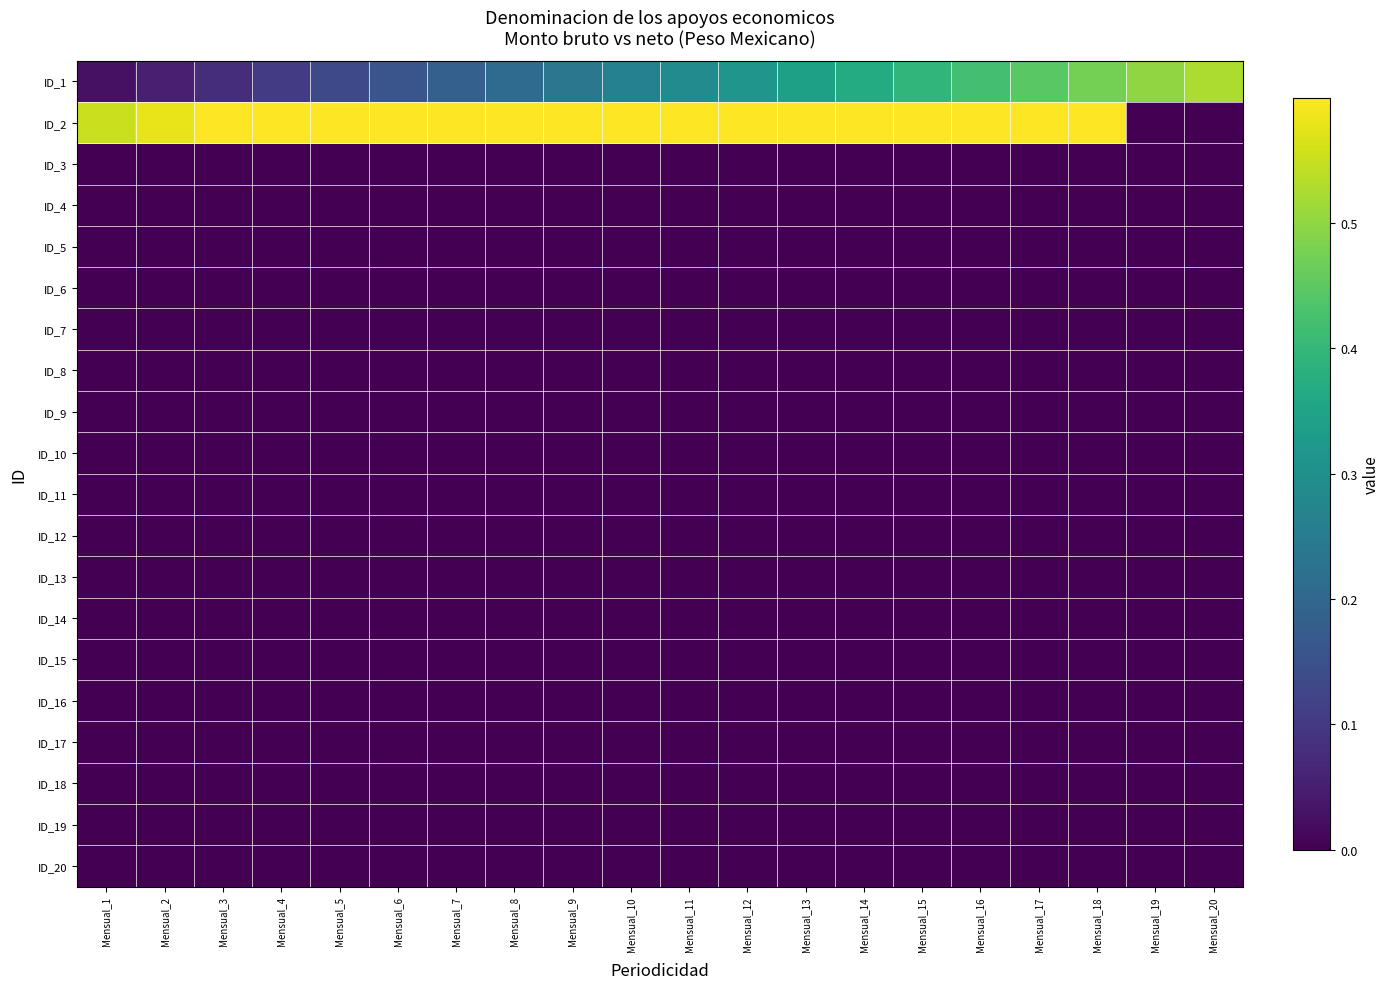

Reading left to right, list all the values displayed in this chart.

ID_1: Mensual_1=0.0	Mensual_2=0.1	Mensual_3=0.1	Mensual_4=0.1	Mensual_5=0.1	Mensual_6=0.2	Mensual_7=0.2	Mensual_8=0.2	Mensual_9=0.2	Mensual_10=0.3	Mensual_11=0.3	Mensual_12=0.3	Mensual_13=0.3	Mensual_14=0.4	Mensual_15=0.4	Mensual_16=0.4	Mensual_17=0.4	Mensual_18=0.5	Mensual_19=0.5	Mensual_20=0.5
ID_2: Mensual_1=0.6	Mensual_2=0.6	Mensual_3=0.6	Mensual_4=0.6	Mensual_5=0.7	Mensual_6=0.7	Mensual_7=0.7	Mensual_8=0.7	Mensual_9=0.8	Mensual_10=0.8	Mensual_11=0.8	Mensual_12=0.8	Mensual_13=0.9	Mensual_14=0.9	Mensual_15=0.9	Mensual_16=0.9	Mensual_17=1.0	Mensual_18=1.0	Mensual_19=0.0	Mensual_20=0.0
ID_3: Mensual_1=0.0	Mensual_2=0.0	Mensual_3=0.0	Mensual_4=0.0	Mensual_5=0.0	Mensual_6=0.0	Mensual_7=0.0	Mensual_8=0.0	Mensual_9=0.0	Mensual_10=0.0	Mensual_11=0.0	Mensual_12=0.0	Mensual_13=0.0	Mensual_14=0.0	Mensual_15=0.0	Mensual_16=0.0	Mensual_17=0.0	Mensual_18=0.0	Mensual_19=0.0	Mensual_20=0.0
ID_4: Mensual_1=0.0	Mensual_2=0.0	Mensual_3=0.0	Mensual_4=0.0	Mensual_5=0.0	Mensual_6=0.0	Mensual_7=0.0	Mensual_8=0.0	Mensual_9=0.0	Mensual_10=0.0	Mensual_11=0.0	Mensual_12=0.0	Mensual_13=0.0	Mensual_14=0.0	Mensual_15=0.0	Mensual_16=0.0	Mensual_17=0.0	Mensual_18=0.0	Mensual_19=0.0	Mensual_20=0.0
ID_5: Mensual_1=0.0	Mensual_2=0.0	Mensual_3=0.0	Mensual_4=0.0	Mensual_5=0.0	Mensual_6=0.0	Mensual_7=0.0	Mensual_8=0.0	Mensual_9=0.0	Mensual_10=0.0	Mensual_11=0.0	Mensual_12=0.0	Mensual_13=0.0	Mensual_14=0.0	Mensual_15=0.0	Mensual_16=0.0	Mensual_17=0.0	Mensual_18=0.0	Mensual_19=0.0	Mensual_20=0.0
ID_6: Mensual_1=0.0	Mensual_2=0.0	Mensual_3=0.0	Mensual_4=0.0	Mensual_5=0.0	Mensual_6=0.0	Mensual_7=0.0	Mensual_8=0.0	Mensual_9=0.0	Mensual_10=0.0	Mensual_11=0.0	Mensual_12=0.0	Mensual_13=0.0	Mensual_14=0.0	Mensual_15=0.0	Mensual_16=0.0	Mensual_17=0.0	Mensual_18=0.0	Mensual_19=0.0	Mensual_20=0.0
ID_7: Mensual_1=0.0	Mensual_2=0.0	Mensual_3=0.0	Mensual_4=0.0	Mensual_5=0.0	Mensual_6=0.0	Mensual_7=0.0	Mensual_8=0.0	Mensual_9=0.0	Mensual_10=0.0	Mensual_11=0.0	Mensual_12=0.0	Mensual_13=0.0	Mensual_14=0.0	Mensual_15=0.0	Mensual_16=0.0	Mensual_17=0.0	Mensual_18=0.0	Mensual_19=0.0	Mensual_20=0.0
ID_8: Mensual_1=0.0	Mensual_2=0.0	Mensual_3=0.0	Mensual_4=0.0	Mensual_5=0.0	Mensual_6=0.0	Mensual_7=0.0	Mensual_8=0.0	Mensual_9=0.0	Mensual_10=0.0	Mensual_11=0.0	Mensual_12=0.0	Mensual_13=0.0	Mensual_14=0.0	Mensual_15=0.0	Mensual_16=0.0	Mensual_17=0.0	Mensual_18=0.0	Mensual_19=0.0	Mensual_20=0.0
ID_9: Mensual_1=0.0	Mensual_2=0.0	Mensual_3=0.0	Mensual_4=0.0	Mensual_5=0.0	Mensual_6=0.0	Mensual_7=0.0	Mensual_8=0.0	Mensual_9=0.0	Mensual_10=0.0	Mensual_11=0.0	Mensual_12=0.0	Mensual_13=0.0	Mensual_14=0.0	Mensual_15=0.0	Mensual_16=0.0	Mensual_17=0.0	Mensual_18=0.0	Mensual_19=0.0	Mensual_20=0.0
ID_10: Mensual_1=0.0	Mensual_2=0.0	Mensual_3=0.0	Mensual_4=0.0	Mensual_5=0.0	Mensual_6=0.0	Mensual_7=0.0	Mensual_8=0.0	Mensual_9=0.0	Mensual_10=0.0	Mensual_11=0.0	Mensual_12=0.0	Mensual_13=0.0	Mensual_14=0.0	Mensual_15=0.0	Mensual_16=0.0	Mensual_17=0.0	Mensual_18=0.0	Mensual_19=0.0	Mensual_20=0.0
ID_11: Mensual_1=0.0	Mensual_2=0.0	Mensual_3=0.0	Mensual_4=0.0	Mensual_5=0.0	Mensual_6=0.0	Mensual_7=0.0	Mensual_8=0.0	Mensual_9=0.0	Mensual_10=0.0	Mensual_11=0.0	Mensual_12=0.0	Mensual_13=0.0	Mensual_14=0.0	Mensual_15=0.0	Mensual_16=0.0	Mensual_17=0.0	Mensual_18=0.0	Mensual_19=0.0	Mensual_20=0.0
ID_12: Mensual_1=0.0	Mensual_2=0.0	Mensual_3=0.0	Mensual_4=0.0	Mensual_5=0.0	Mensual_6=0.0	Mensual_7=0.0	Mensual_8=0.0	Mensual_9=0.0	Mensual_10=0.0	Mensual_11=0.0	Mensual_12=0.0	Mensual_13=0.0	Mensual_14=0.0	Mensual_15=0.0	Mensual_16=0.0	Mensual_17=0.0	Mensual_18=0.0	Mensual_19=0.0	Mensual_20=0.0
ID_13: Mensual_1=0.0	Mensual_2=0.0	Mensual_3=0.0	Mensual_4=0.0	Mensual_5=0.0	Mensual_6=0.0	Mensual_7=0.0	Mensual_8=0.0	Mensual_9=0.0	Mensual_10=0.0	Mensual_11=0.0	Mensual_12=0.0	Mensual_13=0.0	Mensual_14=0.0	Mensual_15=0.0	Mensual_16=0.0	Mensual_17=0.0	Mensual_18=0.0	Mensual_19=0.0	Mensual_20=0.0
ID_14: Mensual_1=0.0	Mensual_2=0.0	Mensual_3=0.0	Mensual_4=0.0	Mensual_5=0.0	Mensual_6=0.0	Mensual_7=0.0	Mensual_8=0.0	Mensual_9=0.0	Mensual_10=0.0	Mensual_11=0.0	Mensual_12=0.0	Mensual_13=0.0	Mensual_14=0.0	Mensual_15=0.0	Mensual_16=0.0	Mensual_17=0.0	Mensual_18=0.0	Mensual_19=0.0	Mensual_20=0.0
ID_15: Mensual_1=0.0	Mensual_2=0.0	Mensual_3=0.0	Mensual_4=0.0	Mensual_5=0.0	Mensual_6=0.0	Mensual_7=0.0	Mensual_8=0.0	Mensual_9=0.0	Mensual_10=0.0	Mensual_11=0.0	Mensual_12=0.0	Mensual_13=0.0	Mensual_14=0.0	Mensual_15=0.0	Mensual_16=0.0	Mensual_17=0.0	Mensual_18=0.0	Mensual_19=0.0	Mensual_20=0.0
ID_16: Mensual_1=0.0	Mensual_2=0.0	Mensual_3=0.0	Mensual_4=0.0	Mensual_5=0.0	Mensual_6=0.0	Mensual_7=0.0	Mensual_8=0.0	Mensual_9=0.0	Mensual_10=0.0	Mensual_11=0.0	Mensual_12=0.0	Mensual_13=0.0	Mensual_14=0.0	Mensual_15=0.0	Mensual_16=0.0	Mensual_17=0.0	Mensual_18=0.0	Mensual_19=0.0	Mensual_20=0.0
ID_17: Mensual_1=0.0	Mensual_2=0.0	Mensual_3=0.0	Mensual_4=0.0	Mensual_5=0.0	Mensual_6=0.0	Mensual_7=0.0	Mensual_8=0.0	Mensual_9=0.0	Mensual_10=0.0	Mensual_11=0.0	Mensual_12=0.0	Mensual_13=0.0	Mensual_14=0.0	Mensual_15=0.0	Mensual_16=0.0	Mensual_17=0.0	Mensual_18=0.0	Mensual_19=0.0	Mensual_20=0.0
ID_18: Mensual_1=0.0	Mensual_2=0.0	Mensual_3=0.0	Mensual_4=0.0	Mensual_5=0.0	Mensual_6=0.0	Mensual_7=0.0	Mensual_8=0.0	Mensual_9=0.0	Mensual_10=0.0	Mensual_11=0.0	Mensual_12=0.0	Mensual_13=0.0	Mensual_14=0.0	Mensual_15=0.0	Mensual_16=0.0	Mensual_17=0.0	Mensual_18=0.0	Mensual_19=0.0	Mensual_20=0.0
ID_19: Mensual_1=0.0	Mensual_2=0.0	Mensual_3=0.0	Mensual_4=0.0	Mensual_5=0.0	Mensual_6=0.0	Mensual_7=0.0	Mensual_8=0.0	Mensual_9=0.0	Mensual_10=0.0	Mensual_11=0.0	Mensual_12=0.0	Mensual_13=0.0	Mensual_14=0.0	Mensual_15=0.0	Mensual_16=0.0	Mensual_17=0.0	Mensual_18=0.0	Mensual_19=0.0	Mensual_20=0.0
ID_20: Mensual_1=0.0	Mensual_2=0.0	Mensual_3=0.0	Mensual_4=0.0	Mensual_5=0.0	Mensual_6=0.0	Mensual_7=0.0	Mensual_8=0.0	Mensual_9=0.0	Mensual_10=0.0	Mensual_11=0.0	Mensual_12=0.0	Mensual_13=0.0	Mensual_14=0.0	Mensual_15=0.0	Mensual_16=0.0	Mensual_17=0.0	Mensual_18=0.0	Mensual_19=0.0	Mensual_20=0.0